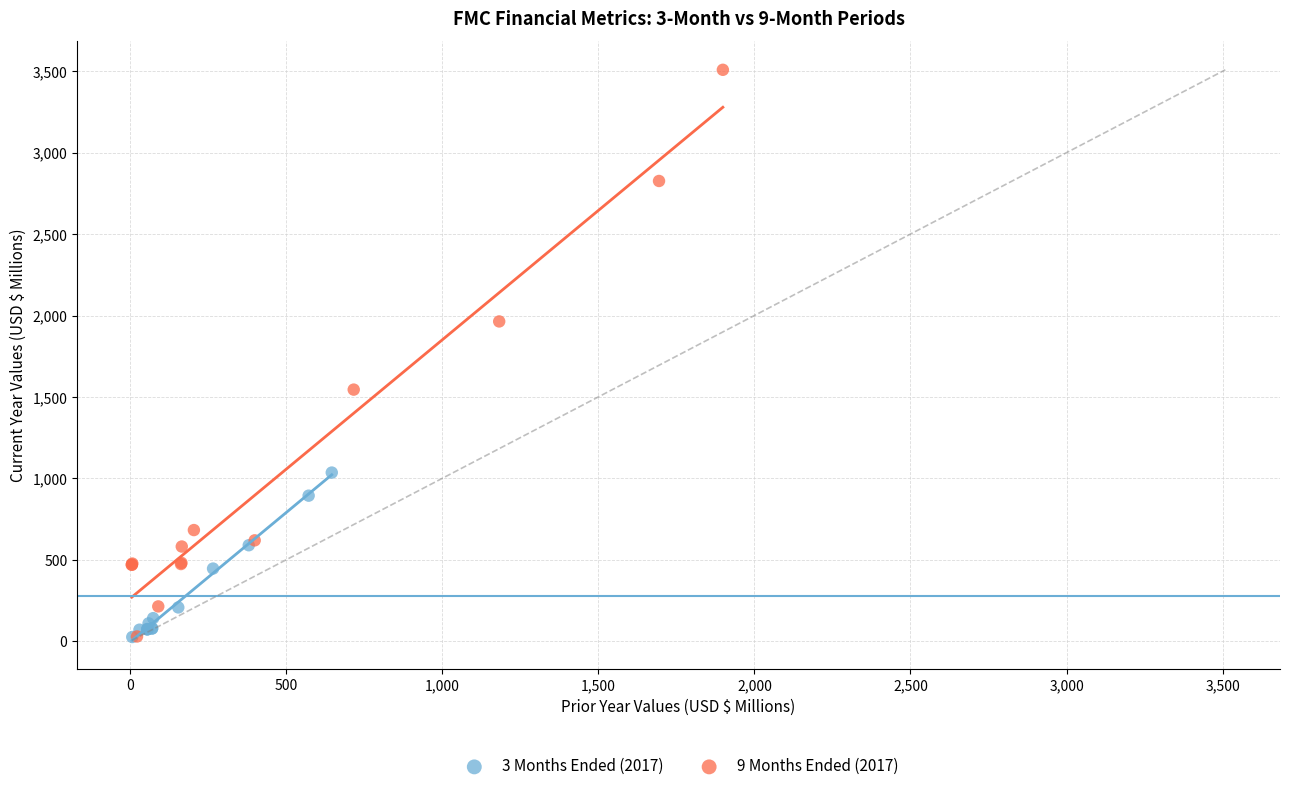

What are all the series names shown in the legend?

3 Months Ended (2017), 9 Months Ended (2017)